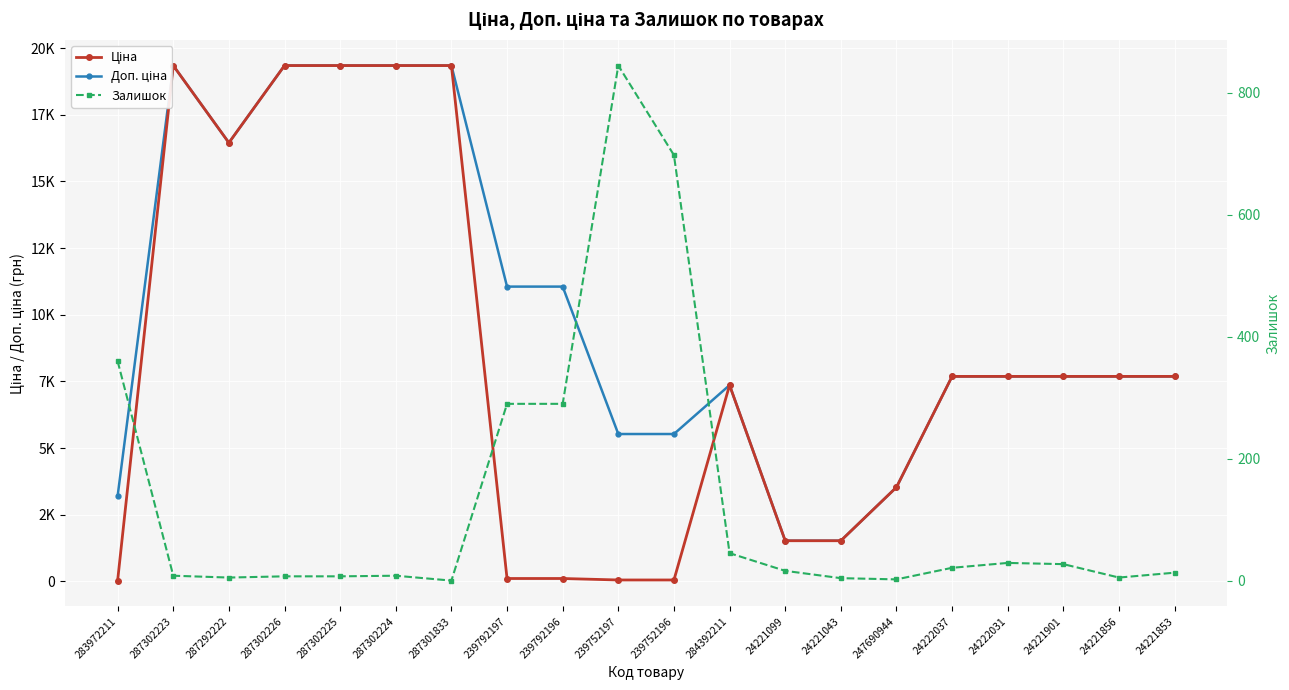

The value of Залишок at 239752196 is 698.0. True or false?

True